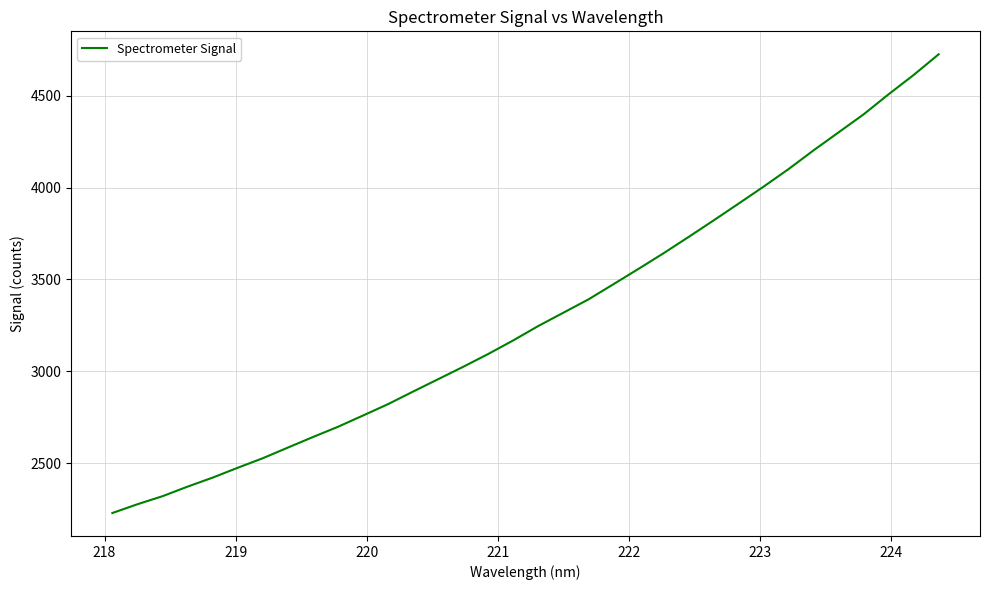

What is the maximum value shown in the chart?

4725.0